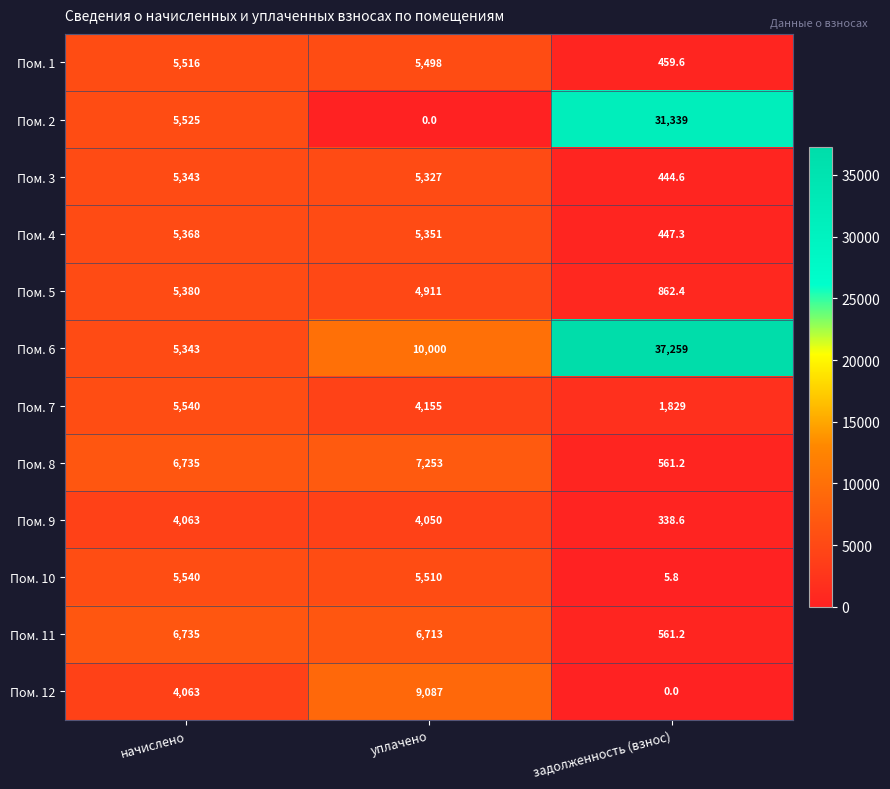

Which series changed the most between начислено and уплачено?

Пом. 2